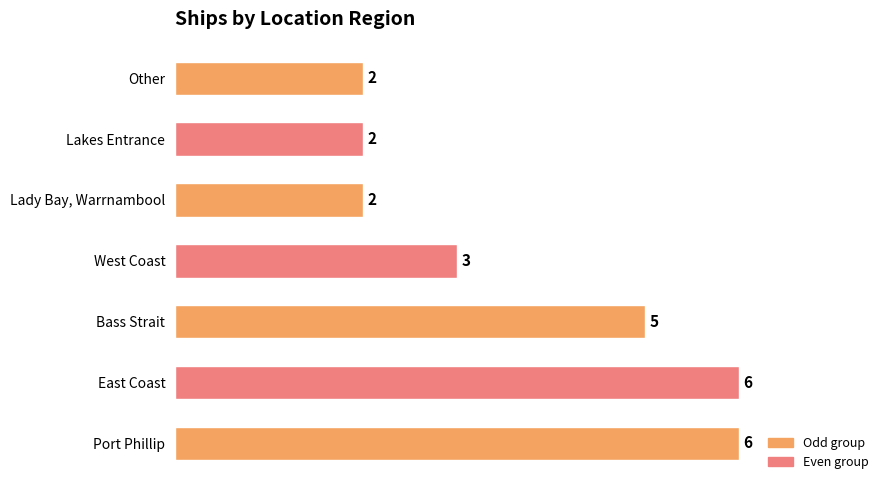

Reading top to bottom, what are all the values shown in this chart?

Other=2	Lakes Entrance=2	Lady Bay, Warrnambool=2	West Coast=3	Bass Strait=5	East Coast=6	Port Phillip=6